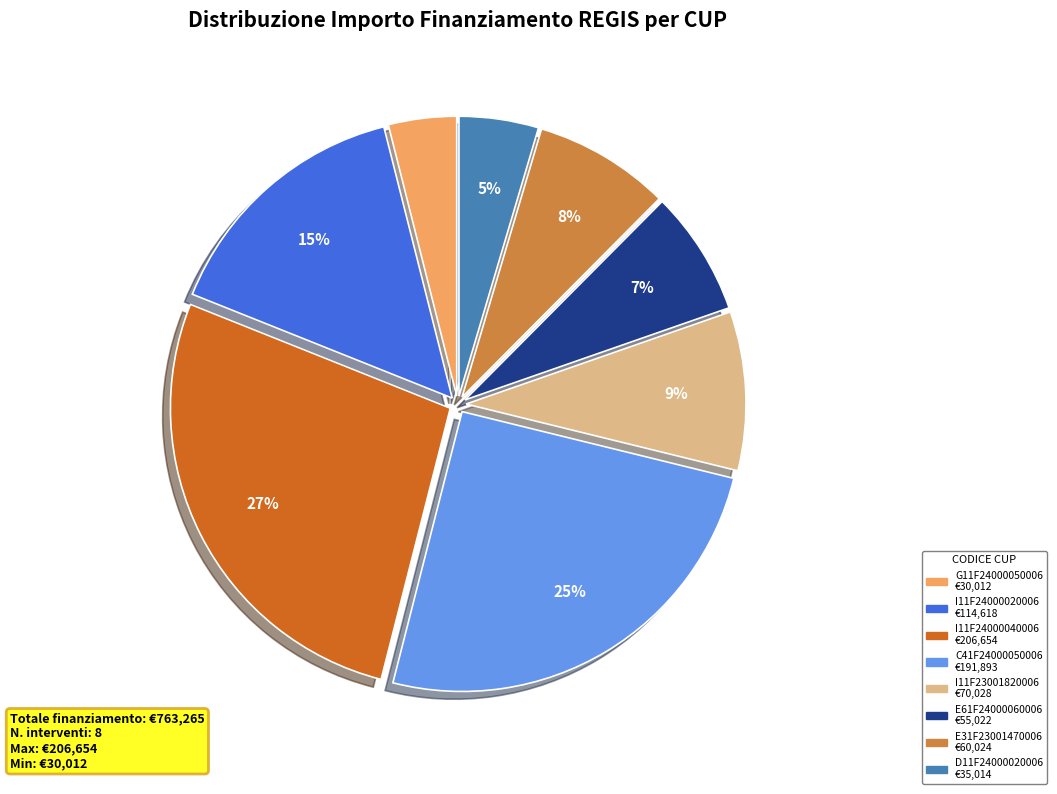

Do I11F24000020006 and C41F24000050006 together represent more than half of the pie?

No